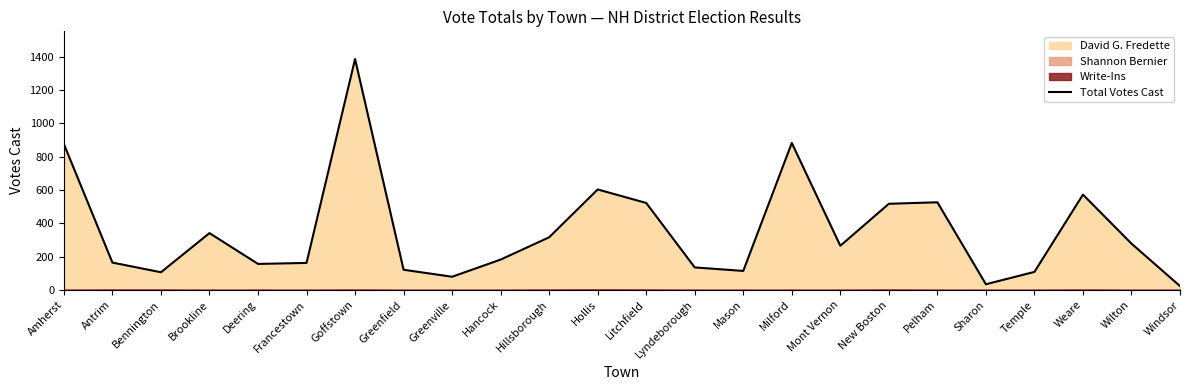

Between Mason and Amherst, which is larger?

Amherst